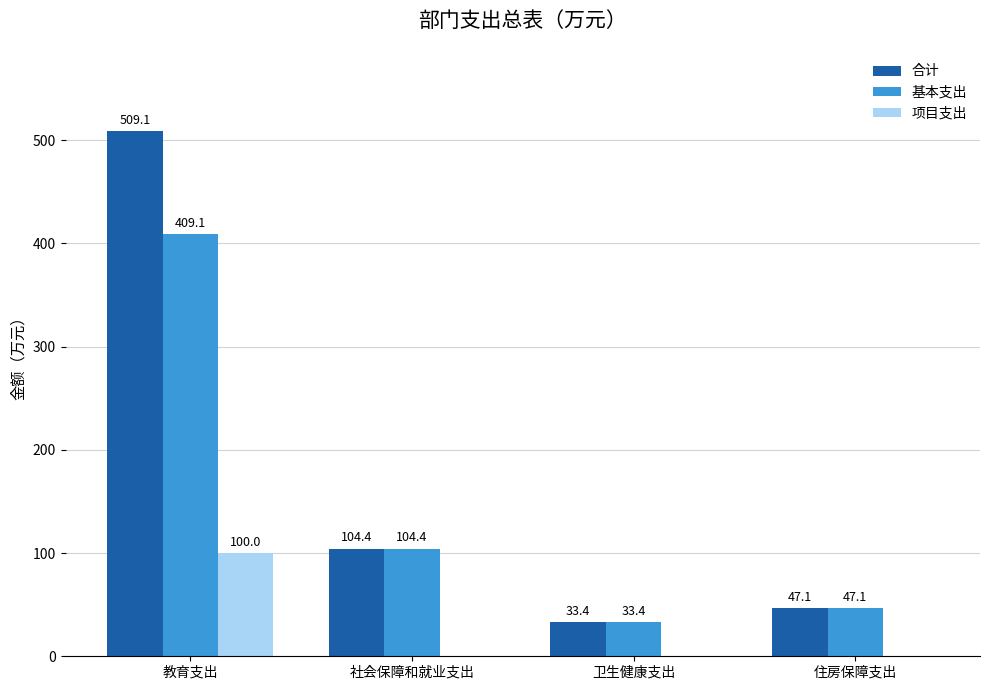

How many 项目支出 values are between 0 and 100?

4